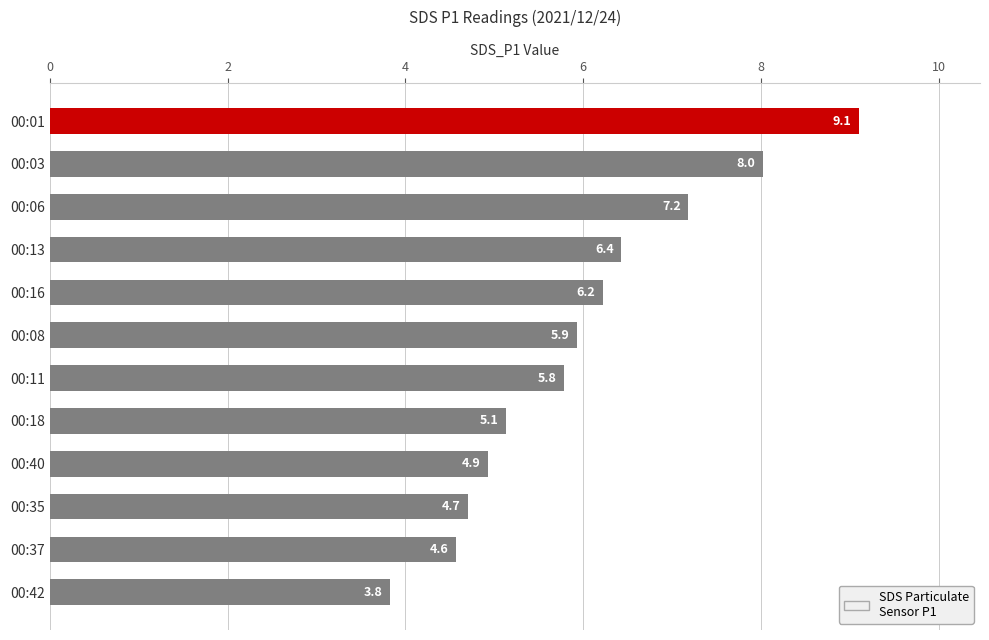

Reading bottom to top, transcribe all the data shown in this chart.

3.8	4.6	4.7	4.9	5.1	5.8	5.9	6.2	6.4	7.2	8.0	9.1